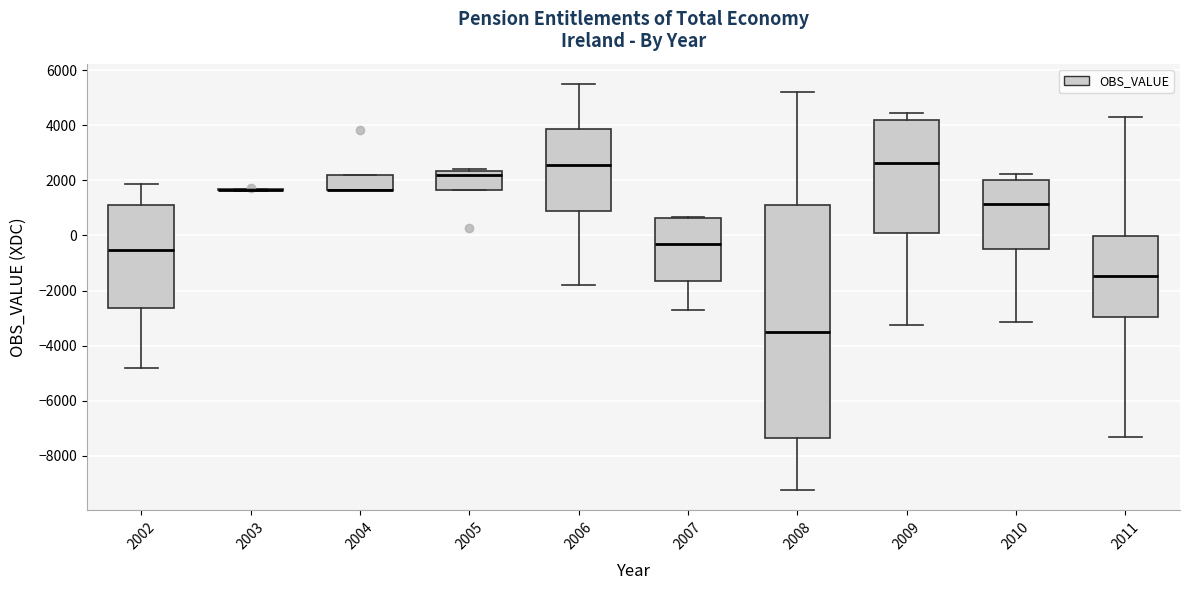

Where does the lower whisker of the box at x = 2009 end on the y-axis? The values are not printed on the chart, so give them approximately, as read against the axis.

-3200